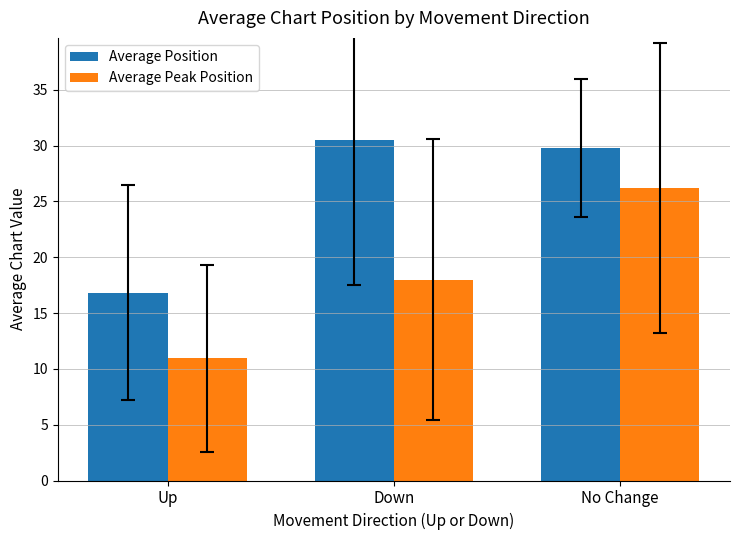

Rank the series at Up from lowest to highest value.

Average Peak Position, Average Position